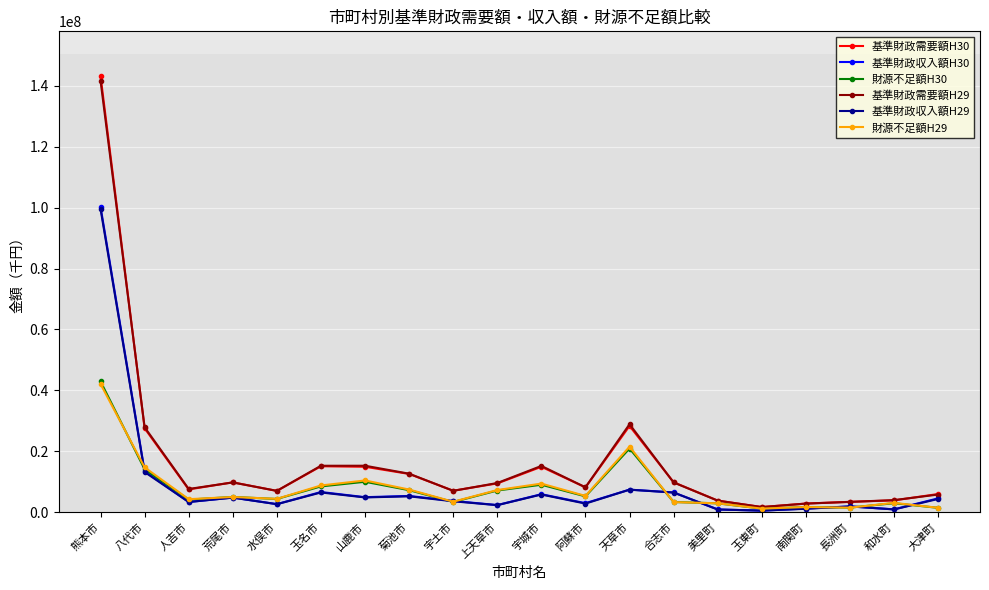

What is the average value of the 財源不足額H30 series?

7836175